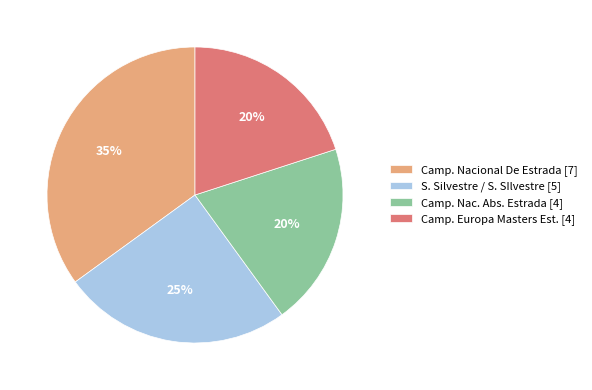

Is Camp. Nac. Abs. Estrada the majority of the pie?

No